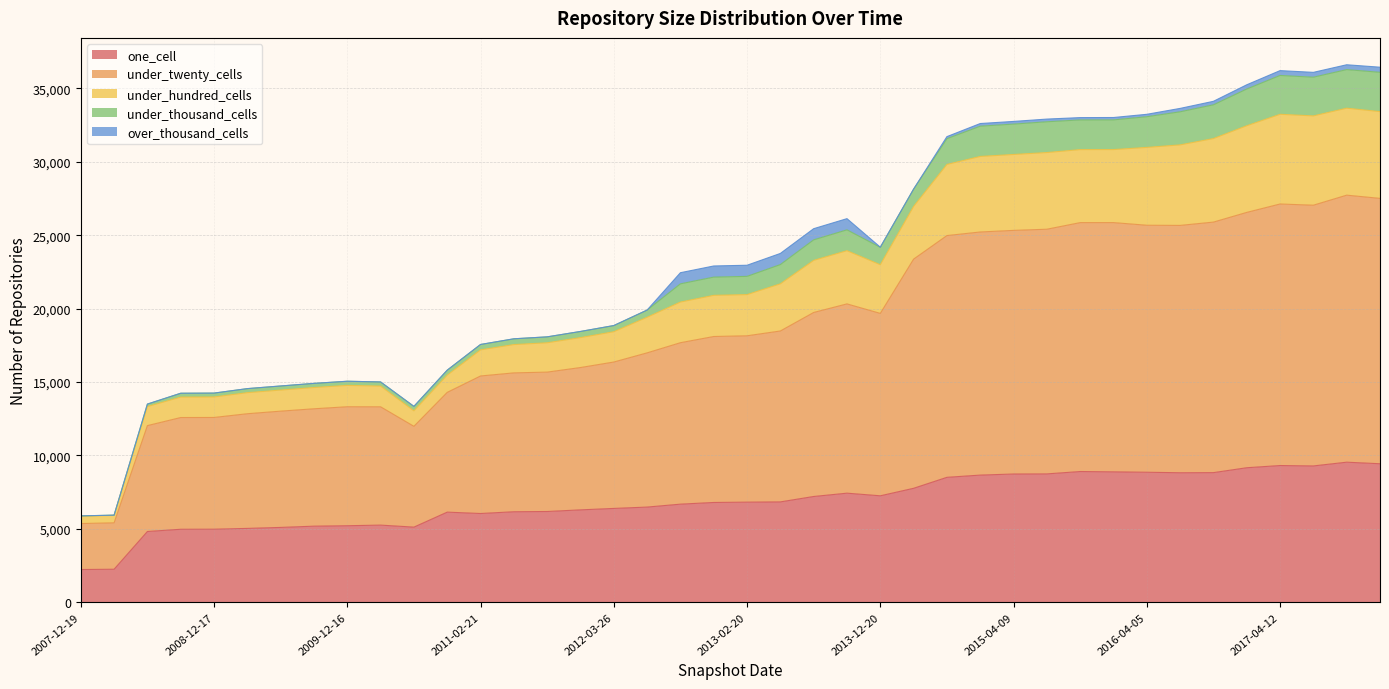

At how many categories does at least one series exceed 29787?

14